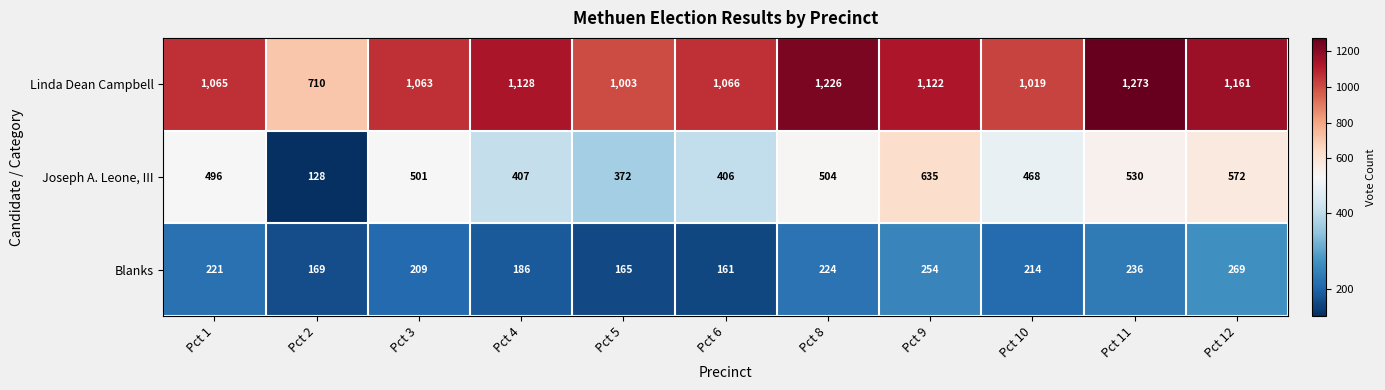

At which category does the chart reach its minimum across all series?

Pct 2